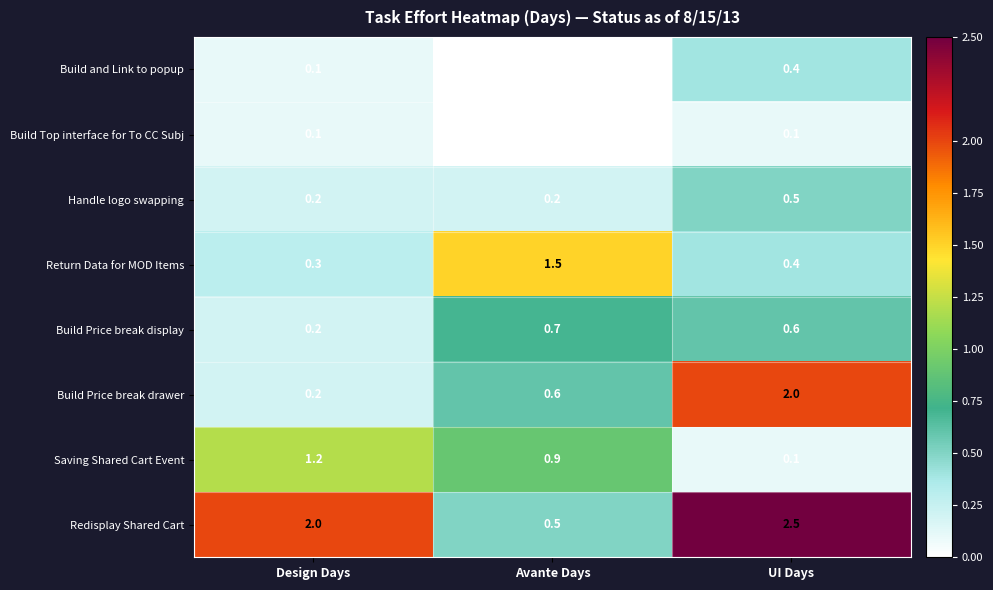

What is the greatest value displayed?

2.5